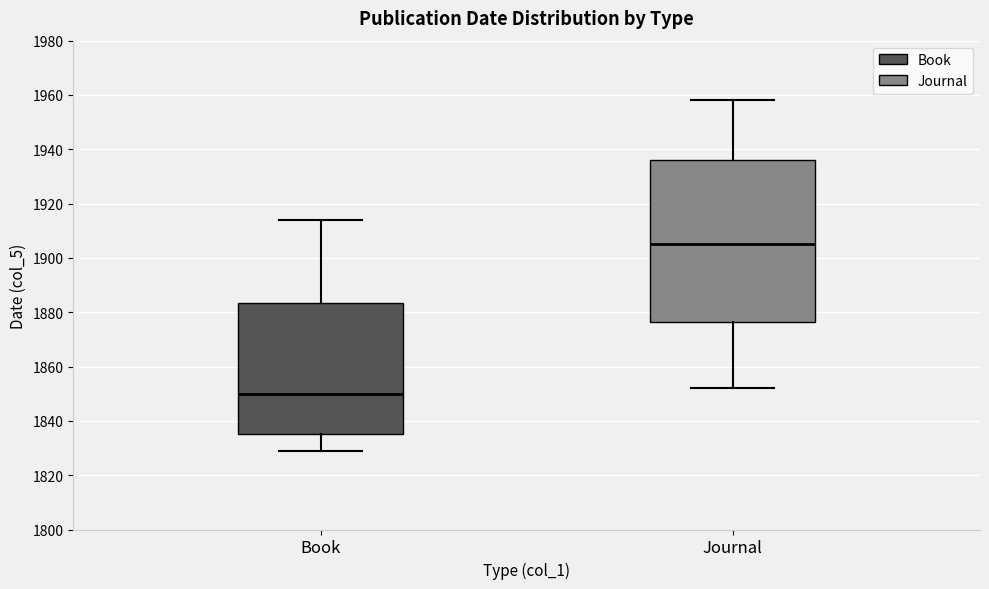

Reading left to right, read every box against the y-axis: the position of its median line, the range the box covers, and the ends of its whiskers. The values are not printed on the chart, so give them approximately, as read against the axis.

Book: median 1850, box 1836 to 1884, whiskers 1830 to 1914
Journal: median 1906, box 1876 to 1936, whiskers 1852 to 1958